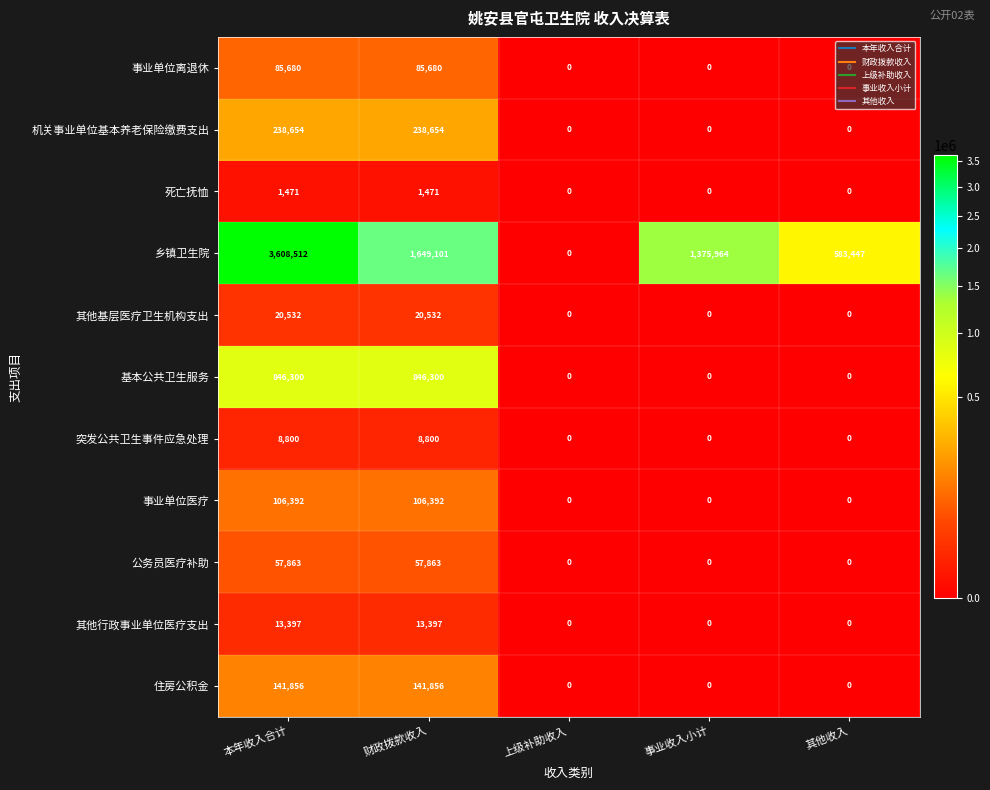

Rank the series by their maximum value, from highest to lowest.

乡镇卫生院, 基本公共卫生服务, 机关事业单位基本养老保险缴费支出, 住房公积金, 事业单位医疗, 事业单位离退休, 公务员医疗补助, 其他基层医疗卫生机构支出, 其他行政事业单位医疗支出, 突发公共卫生事件应急处理, 死亡抚恤